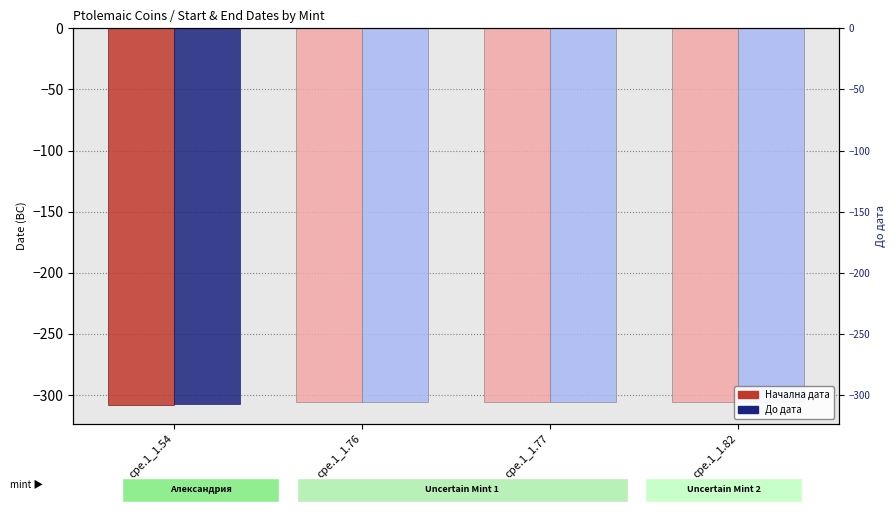

At which category is the sum across all series the highest?

cpe.1_1.76